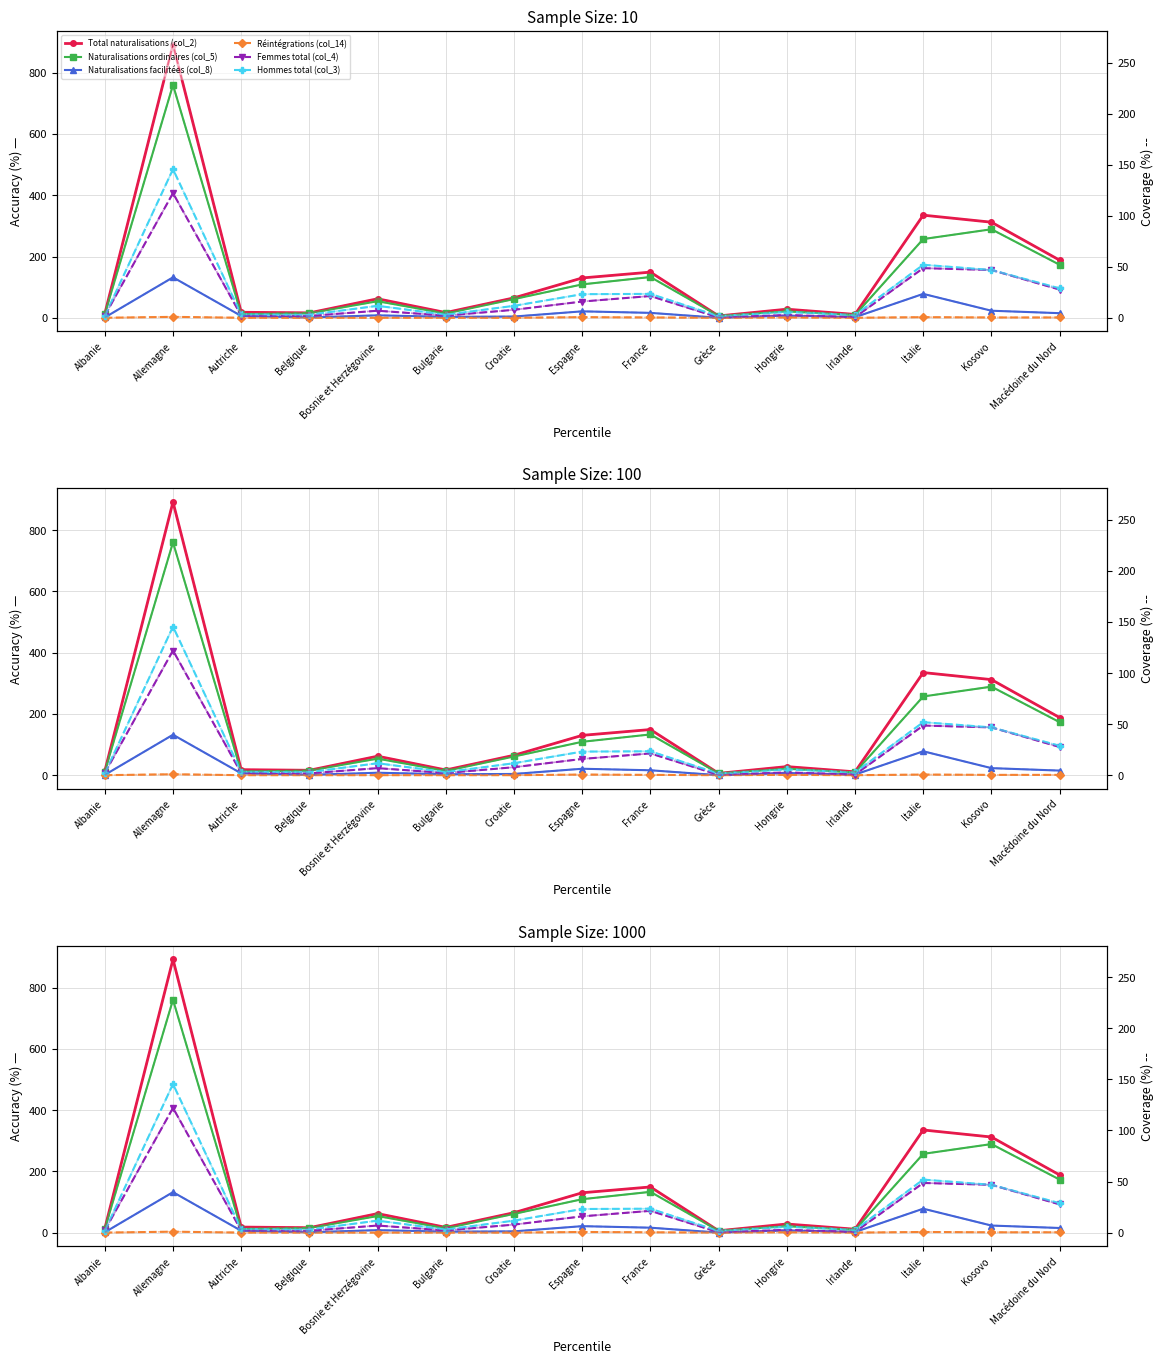

Reading left to right, list all the values displayed in this chart.

Total naturalisations (col_2): 13	892	18	16	62	17	65	130	149	6	28	11	335	312	188
Naturalisations ordinaires (col_5): 12	760	12	15	54	14	61	109	133	6	21	9	257	289	173
Naturalisations facilitées (col_8): 1	132	6	1	8	3	4	21	16	0	7	2	78	23	15
Réintégrations (col_14): 0	3	0	0	0	0	0	2	1	0	1	0	2	1	1
Femmes total (col_4): 7	407	7	6	23	7	26	53	71	1	9	2	162	156	92
Hommes total (col_3): 6	485	11	10	39	10	39	77	78	5	19	9	173	156	96